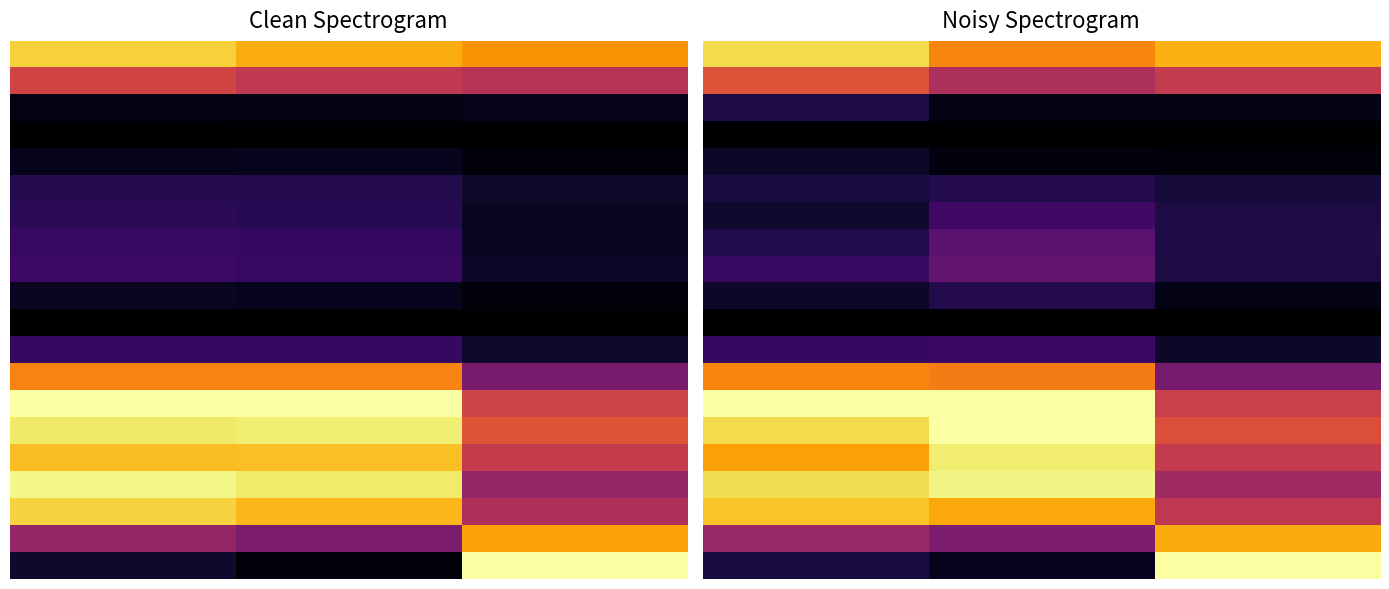

What is the difference between the highest and lowest values at 14?

1.1